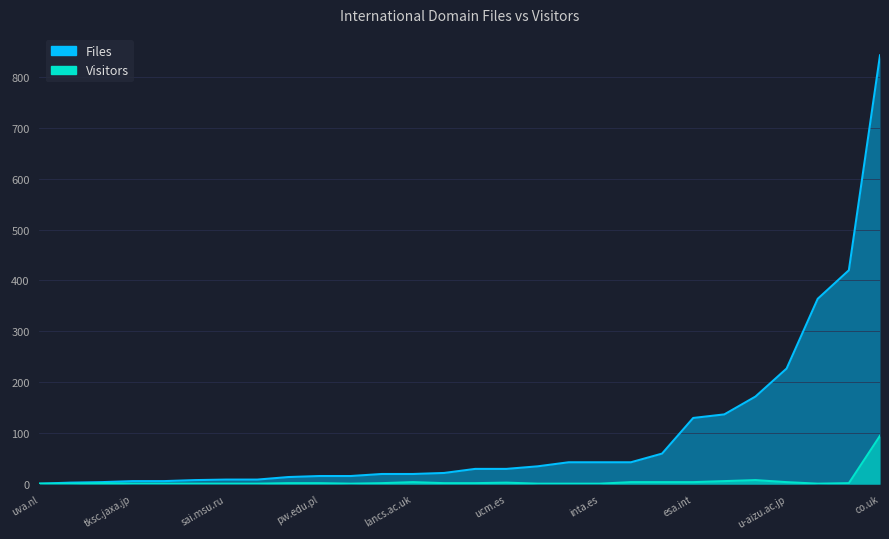

Where is Files nearest to the value 421?

dlr.de